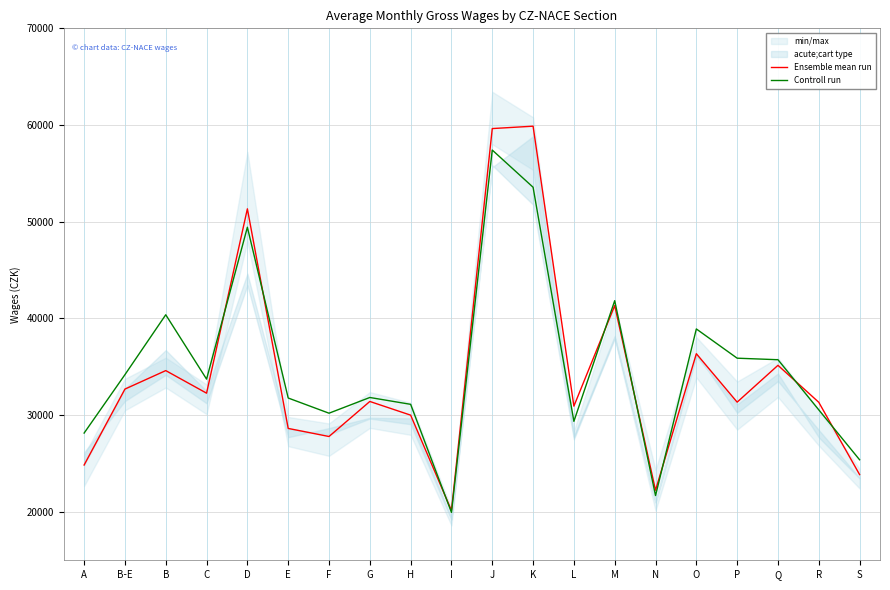

Reading left to right, what are all the values shown in this chart?

Ensemble mean run: 24850	32702	34612	32278	51338	28633	27798	31420	30006	20147	59636	59883	30936	41334	22239	36358	31350	35158	31335	23860
Controll run: 28153	34191	40385	33731	49434	31777	30207	31832	31124	19952	57414	53570	29364	41841	21691	38918	35895	35736	30553	25392